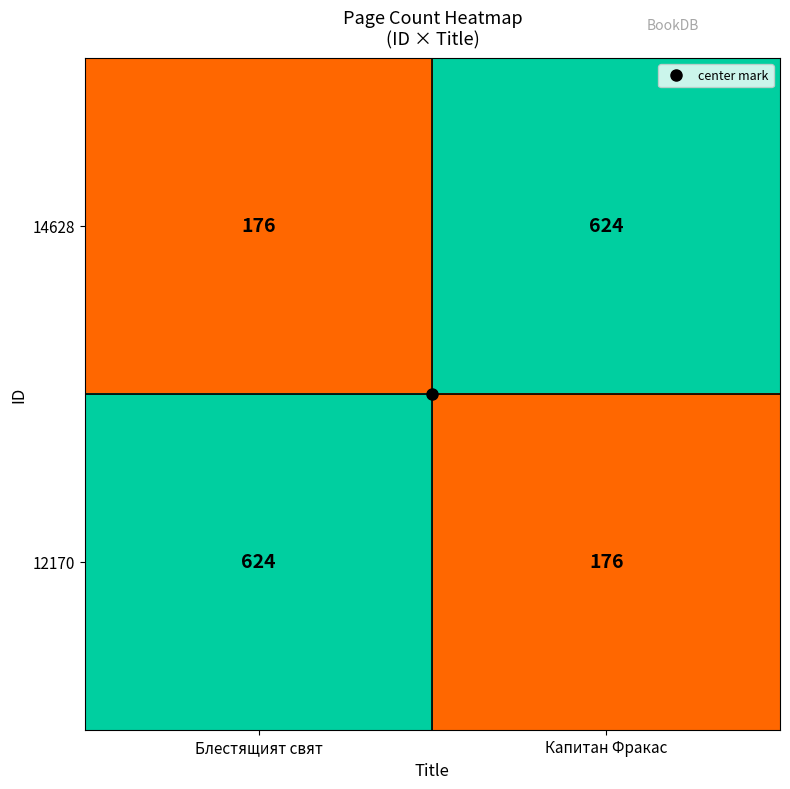

What is the difference between the highest and lowest values at Блестящият свят?

448